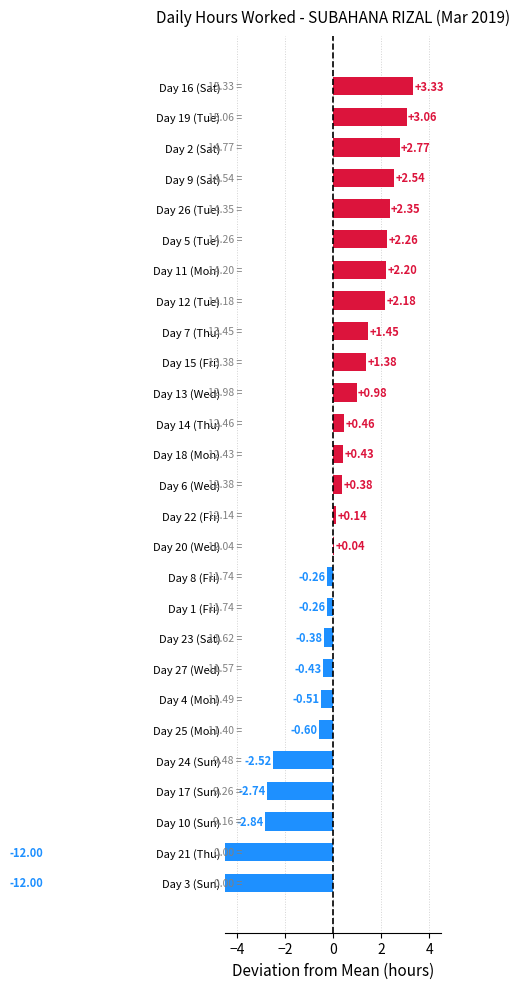

What is the value of the 22nd bar from the left?

2.3